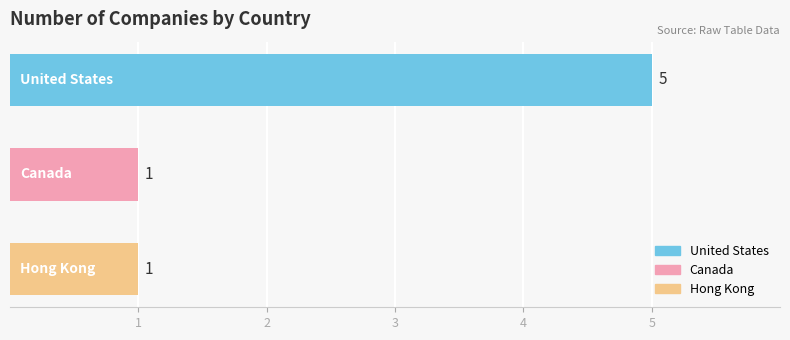

Reading bottom to top, list all the values displayed in this chart.

1	1	5